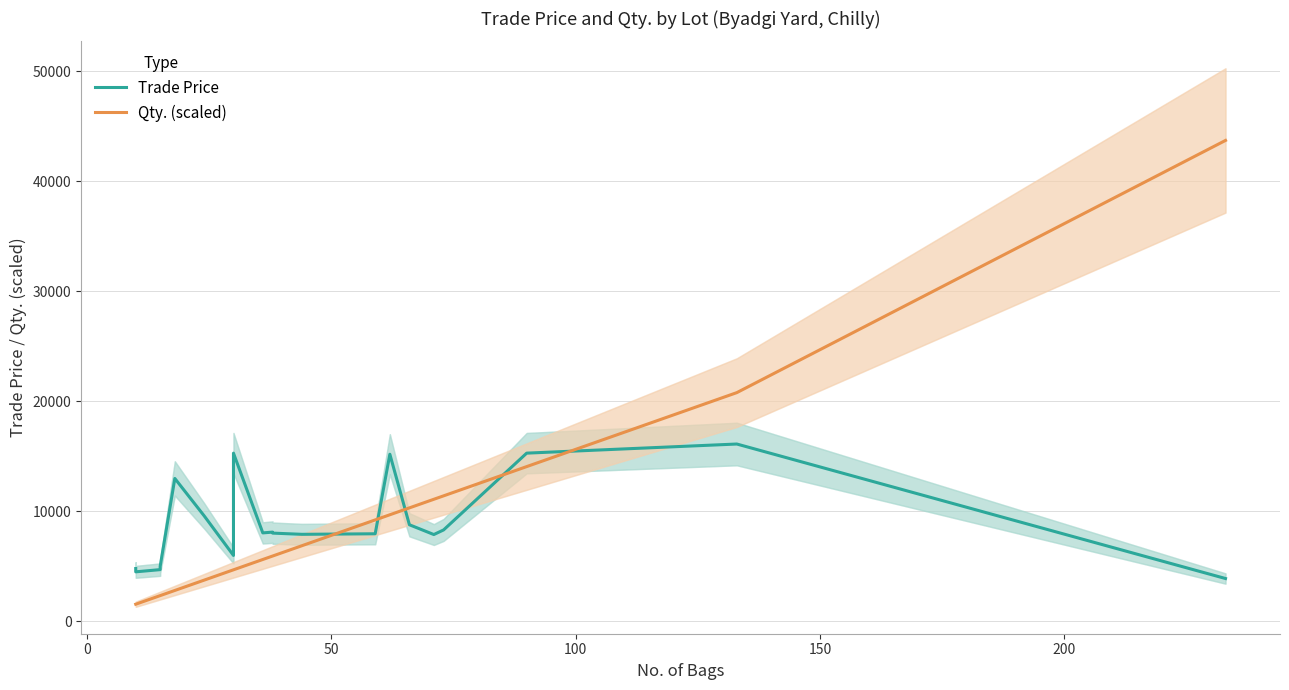

What are all the series names shown in the legend?

Trade Price, Qty. (scaled)